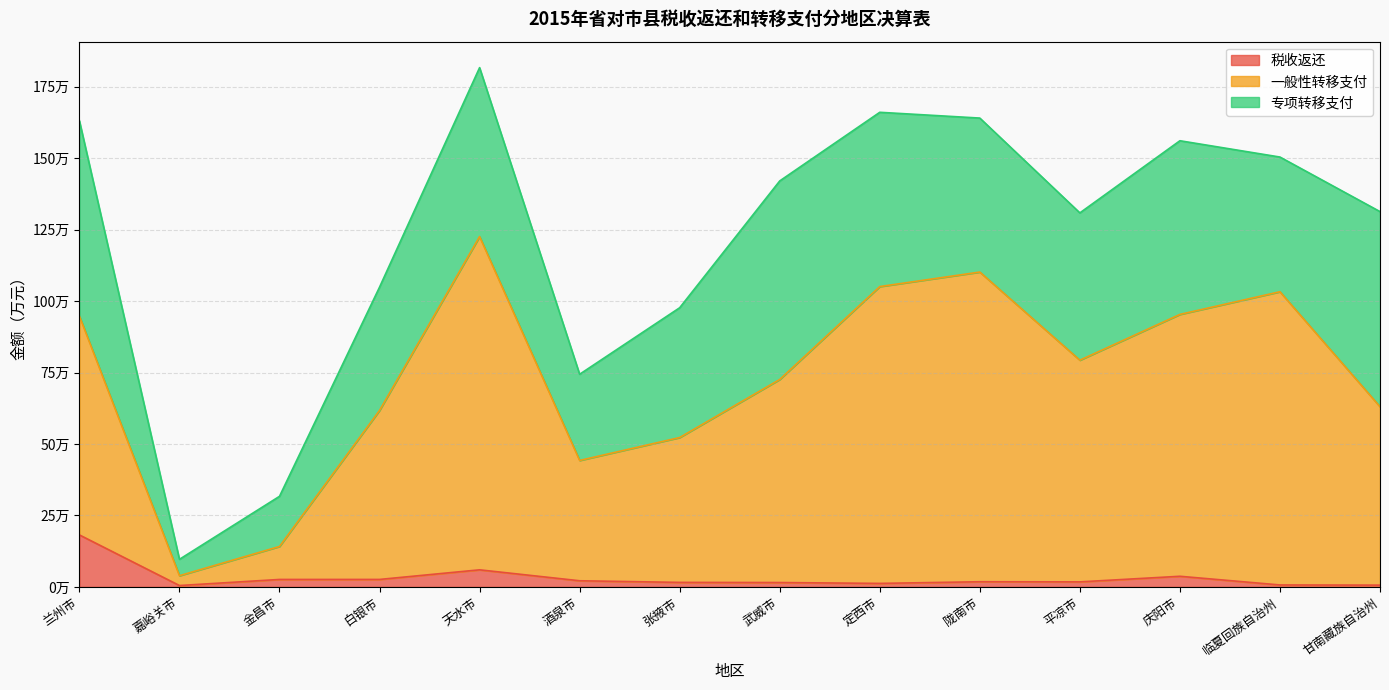

What are all the series names shown in the legend?

税收返还, 一般性转移支付, 专项转移支付